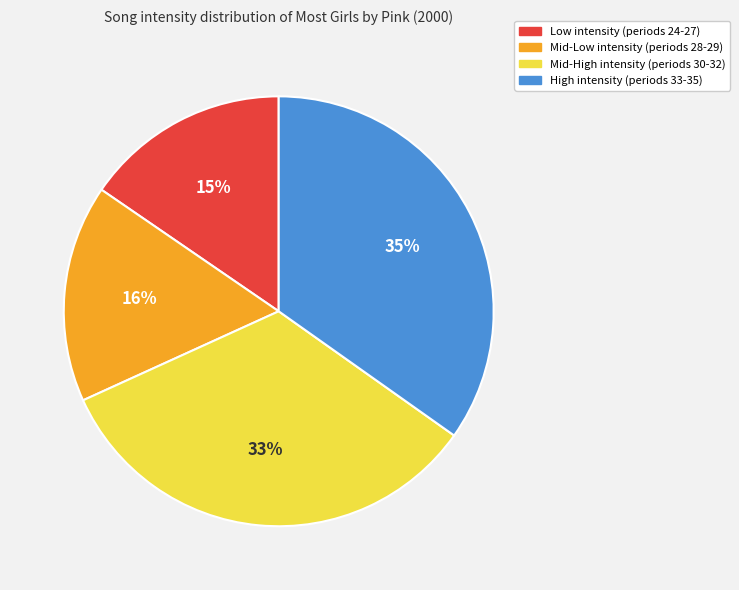

Does any single category account for the majority?

No